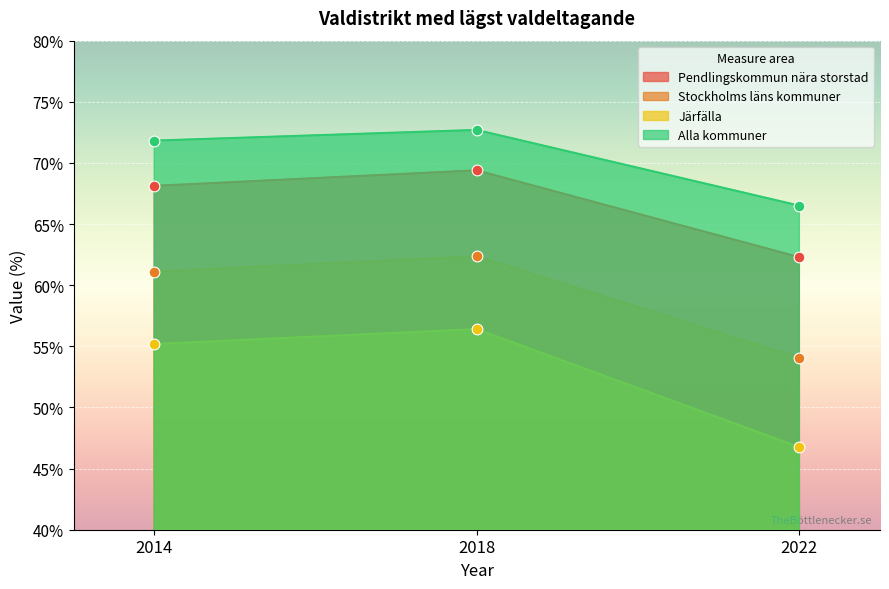

Which series contains the lowest Y value?

Järfälla